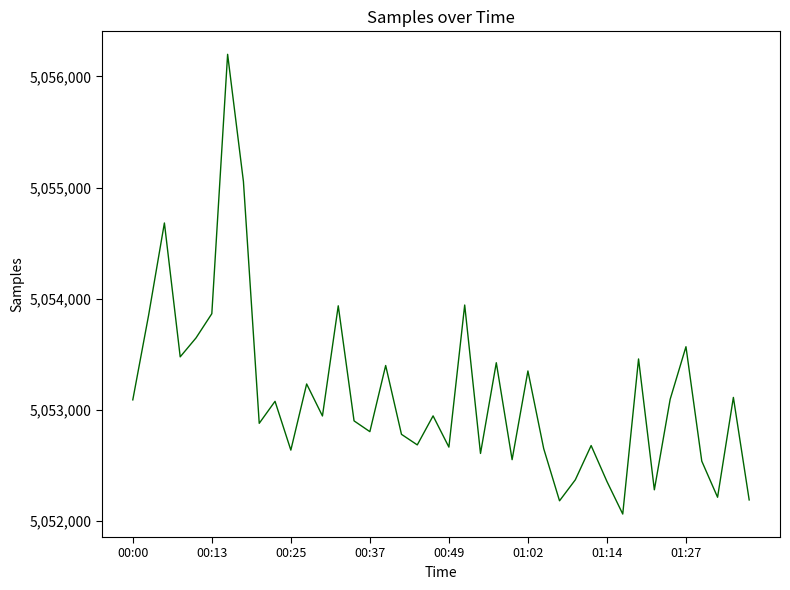

What is the maximum value shown in the chart?

5056199